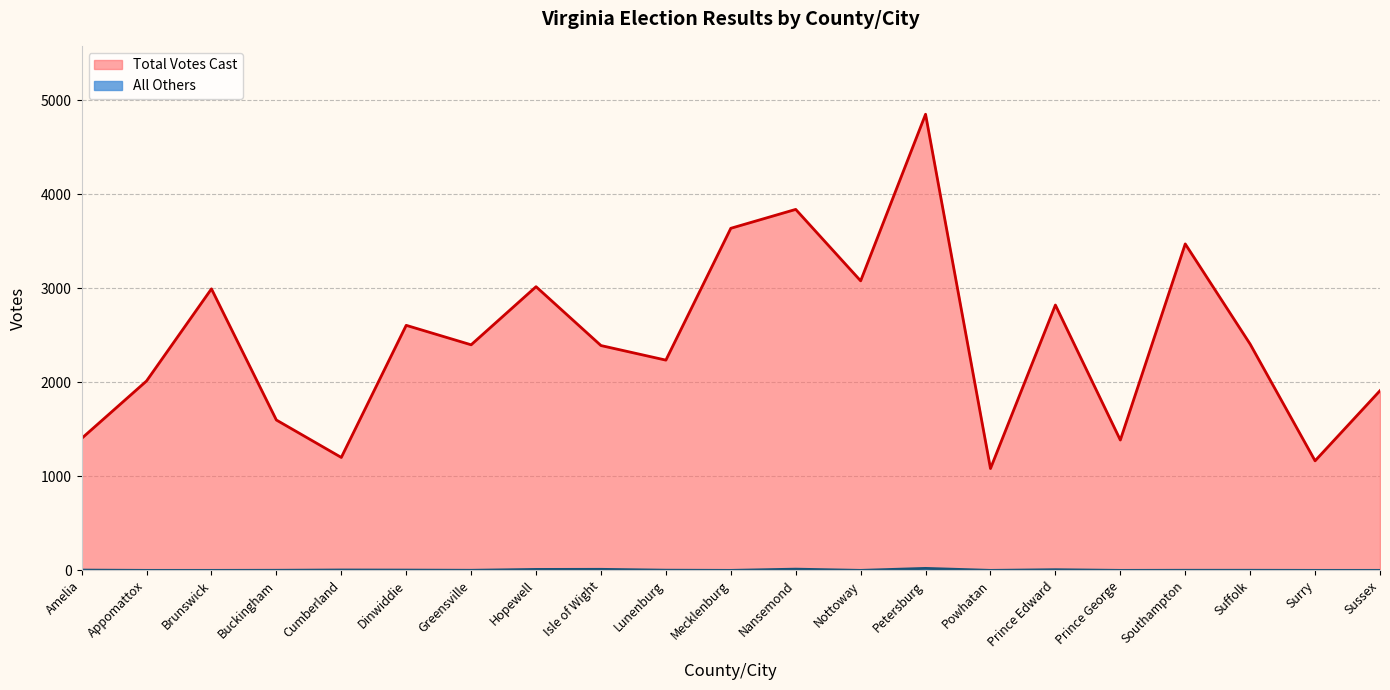

Reading left to right, transcribe all the data shown in this chart.

Total Votes Cast: Amelia=1403	Appomattox=2014	Brunswick=2994	Buckingham=1599	Cumberland=1201	Dinwiddie=2606	Greensville=2399	Hopewell=3017	Isle of Wight=2391	Lunenburg=2236	Mecklenburg=3638	Nansemond=3839	Nottoway=3079	Petersburg=4851	Powhatan=1083	Prince Edward=2822	Prince George=1386	Southampton=3472	Suffolk=2406	Surry=1165	Sussex=1911
All Others: Amelia=3	Appomattox=0	Brunswick=0	Buckingham=1	Cumberland=4	Dinwiddie=3	Greensville=1	Hopewell=10	Isle of Wight=11	Lunenburg=2	Mecklenburg=0	Nansemond=13	Nottoway=0	Petersburg=21	Powhatan=0	Prince Edward=7	Prince George=0	Southampton=1	Suffolk=1	Surry=0	Sussex=0